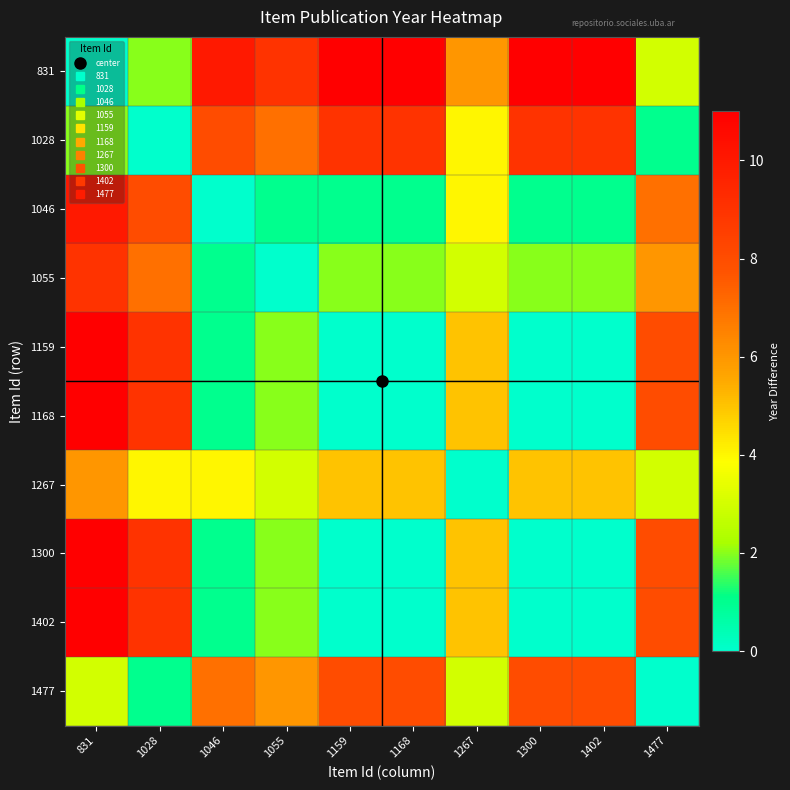

How many data points does each series have?

10